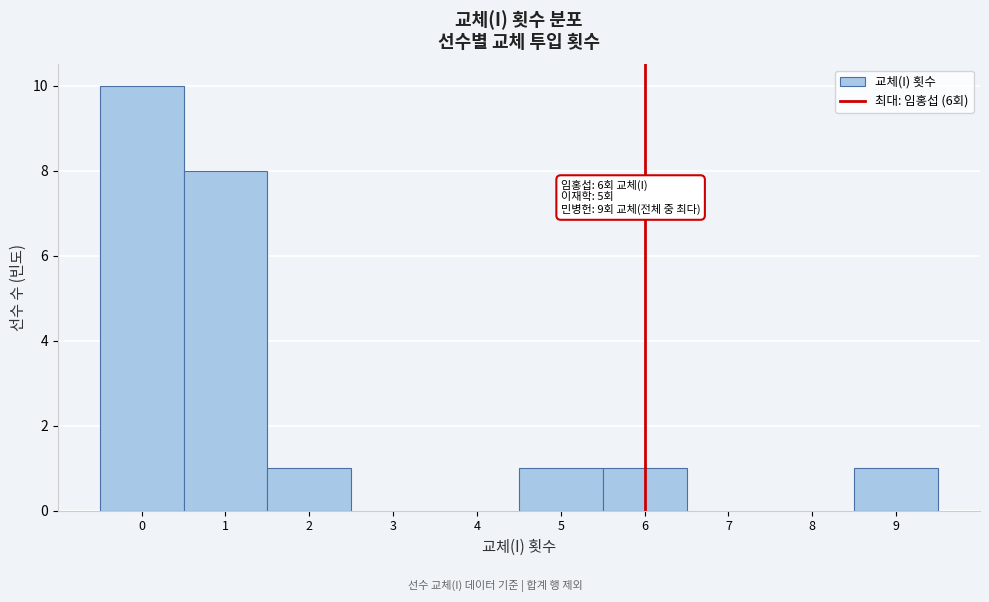

Over which range of the x-axis is the bar tallest?

-0.5 to 0.5